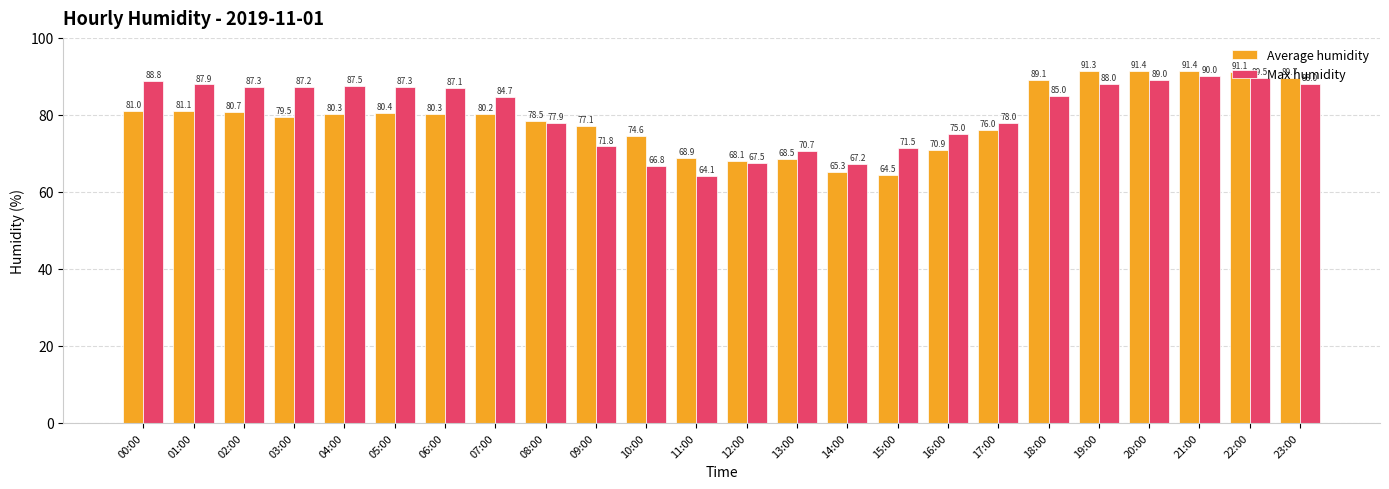

What is the sum of the Average humidity values at 04:00 and 13:00?

148.8